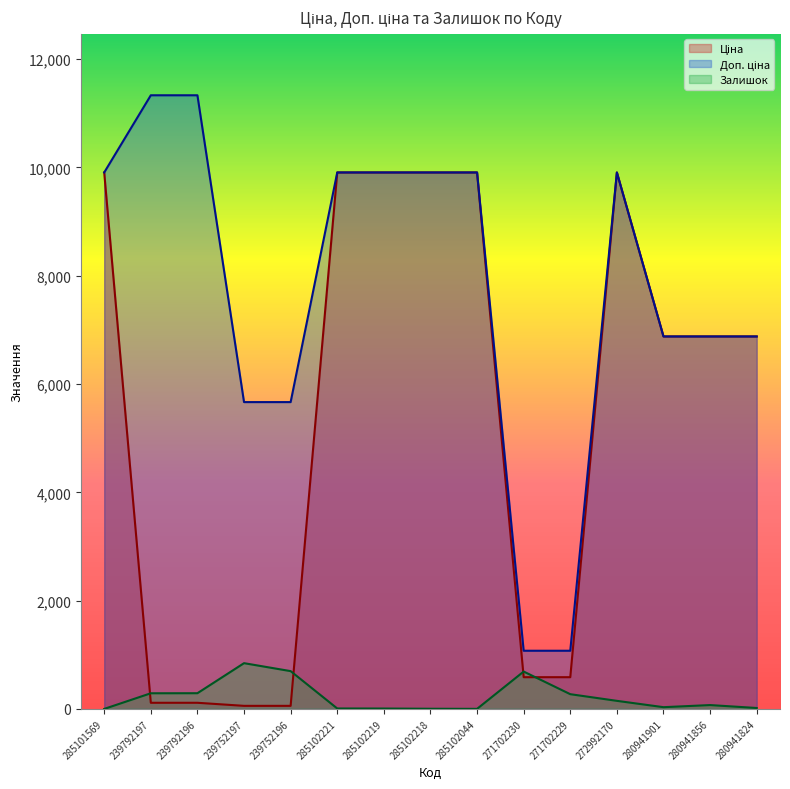

True or false: Ціна and Доп. ціна intersect in this chart.

False